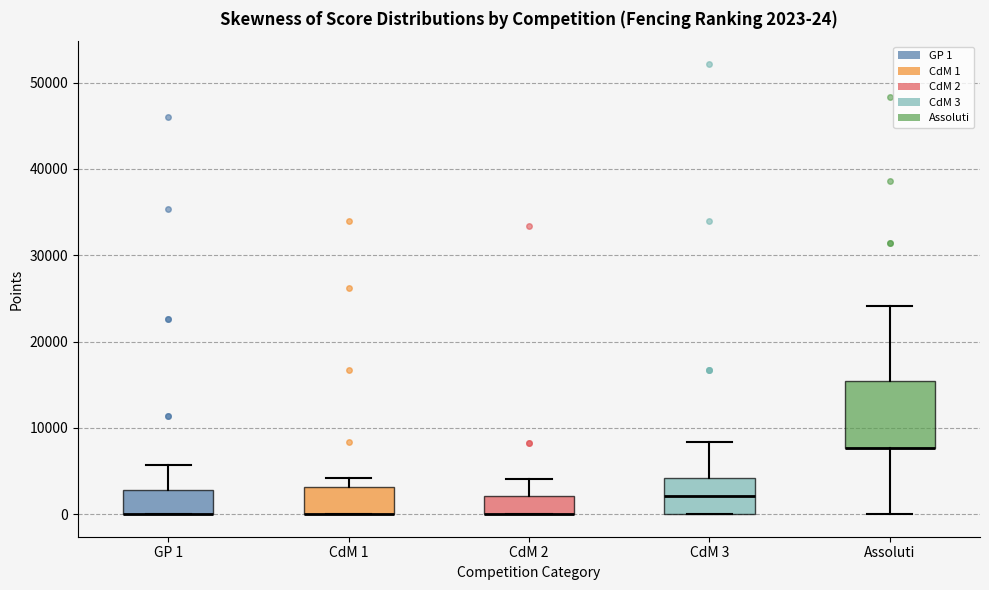

Which box is the tallest, from its lower edge to its upper edge?

Assoluti